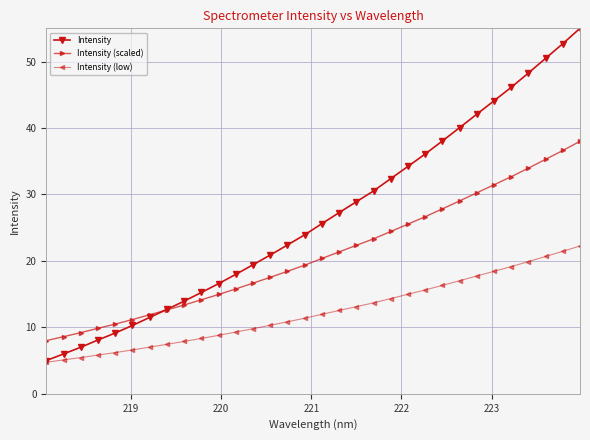

True or false: Intensity (scaled) has more than 1 interior local peaks.

False